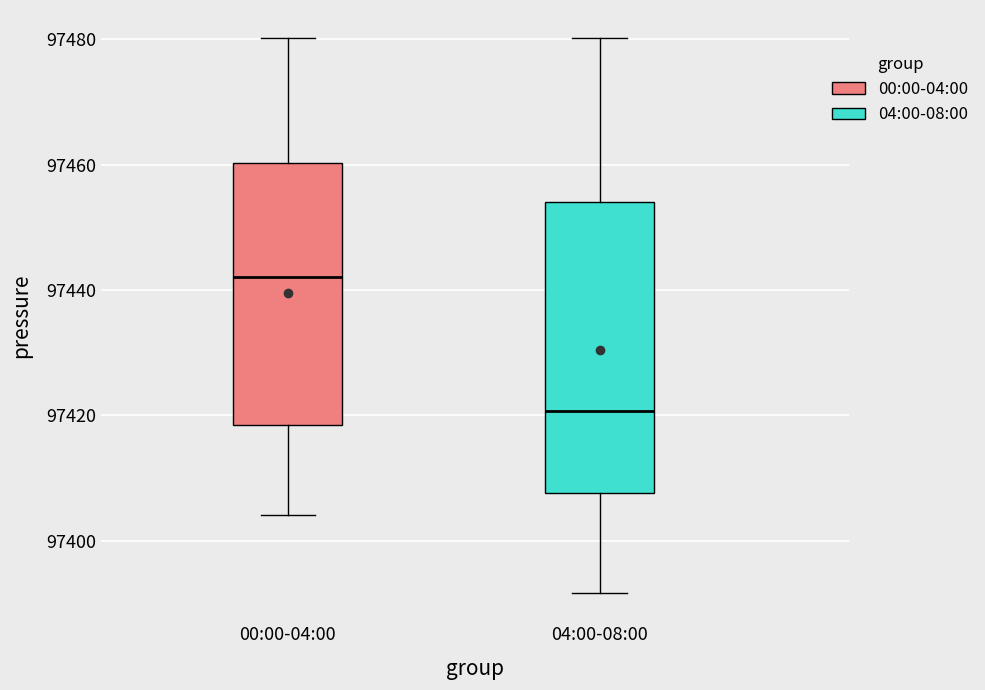

Reading left to right, transcribe this box plot: for each box, give where its median line is, the range the box spans, and where its two whiskers end, as read against the y-axis. The values are not printed on the chart, so give them approximately, as read against the axis.

00:00-04:00: median 97442, box 97418 to 97460, whiskers 97404 to 97480
04:00-08:00: median 97420, box 97408 to 97454, whiskers 97392 to 97480